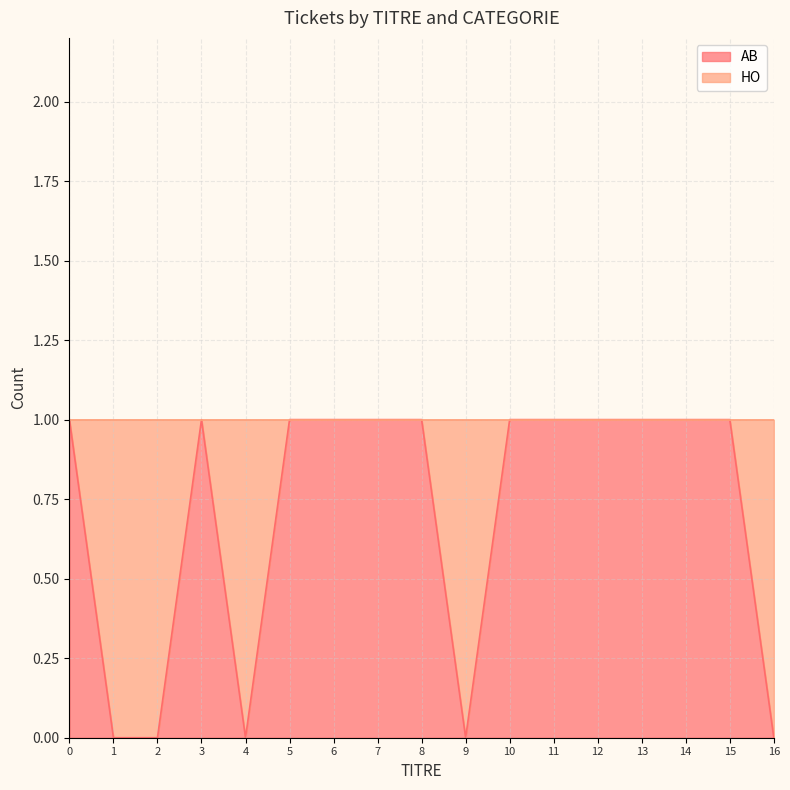

Reading left to right, list all the values displayed in this chart.

0=1	1=0	2=0	3=1	4=0	5=1	6=1	7=1	8=1	9=0	10=1	11=1	12=1	13=1	14=1	15=1	16=0